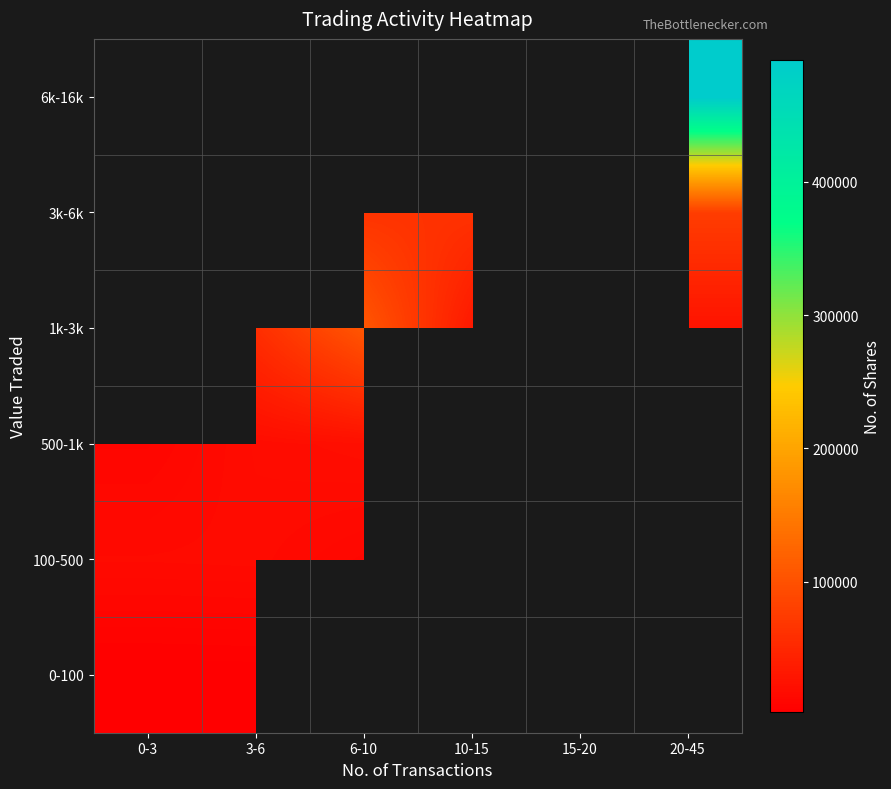

True or false: 1k-3k has a value of 25705.0 at 20-45.

True